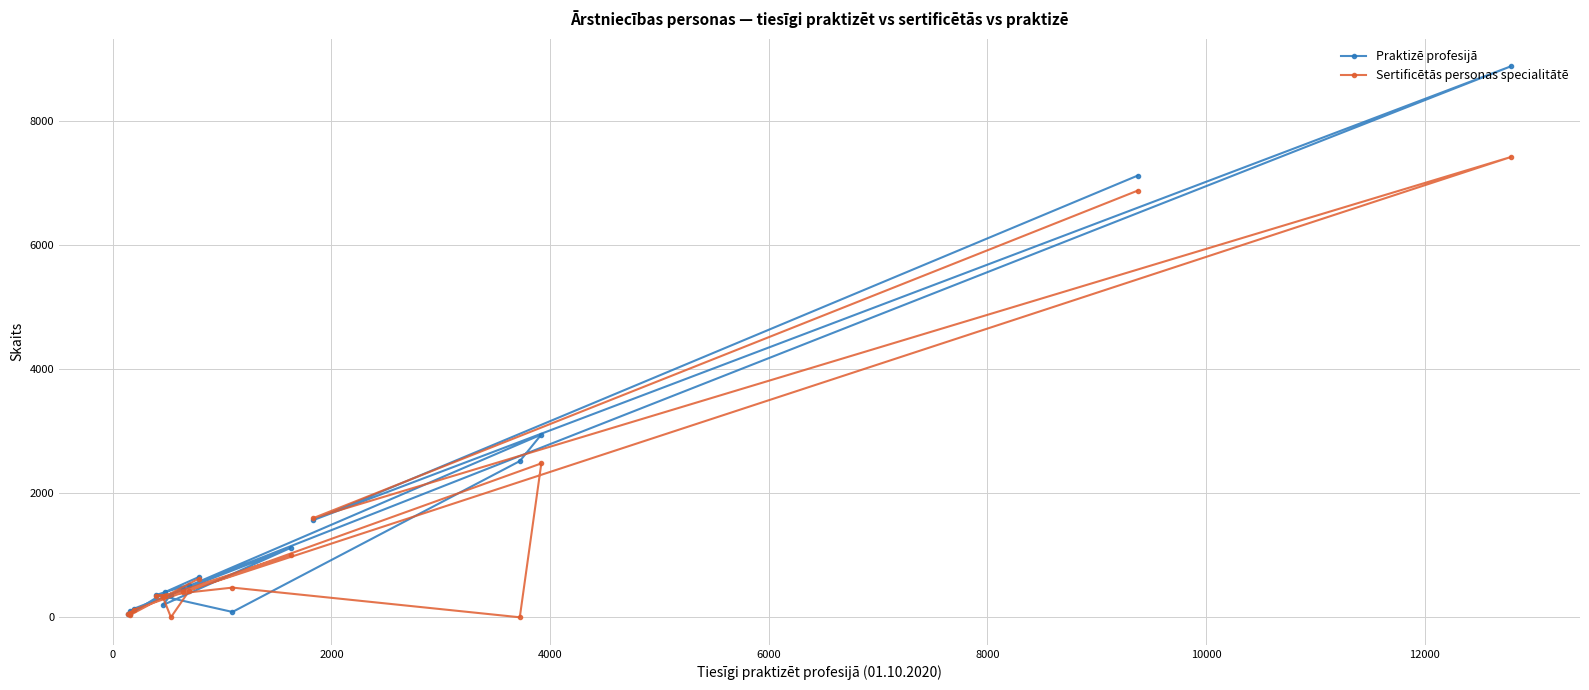

Which series has the largest range (max minus min)?

Praktizē profesijā